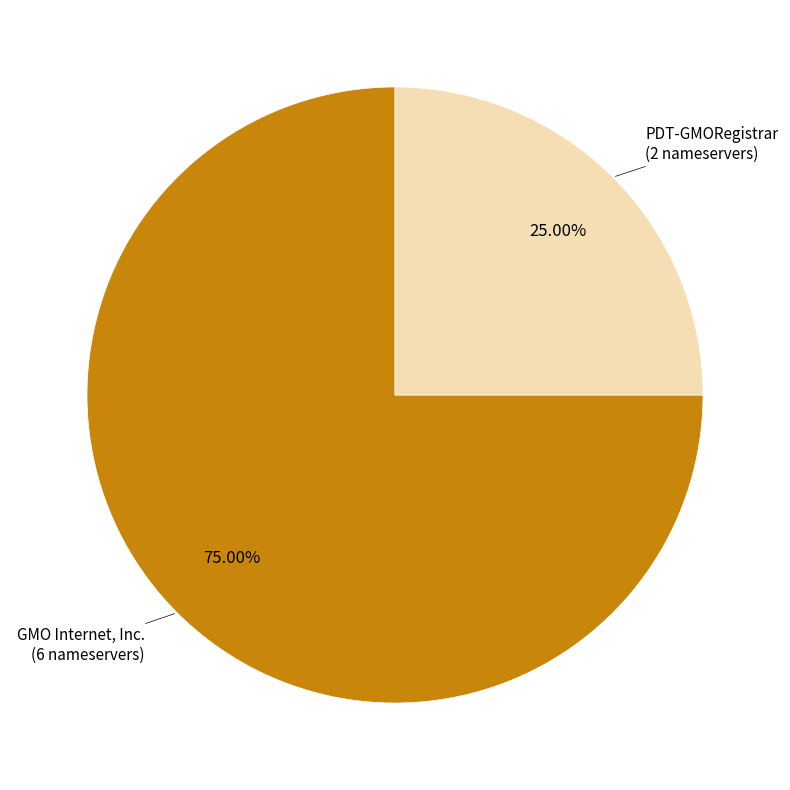

Is there a majority slice in this chart?

Yes